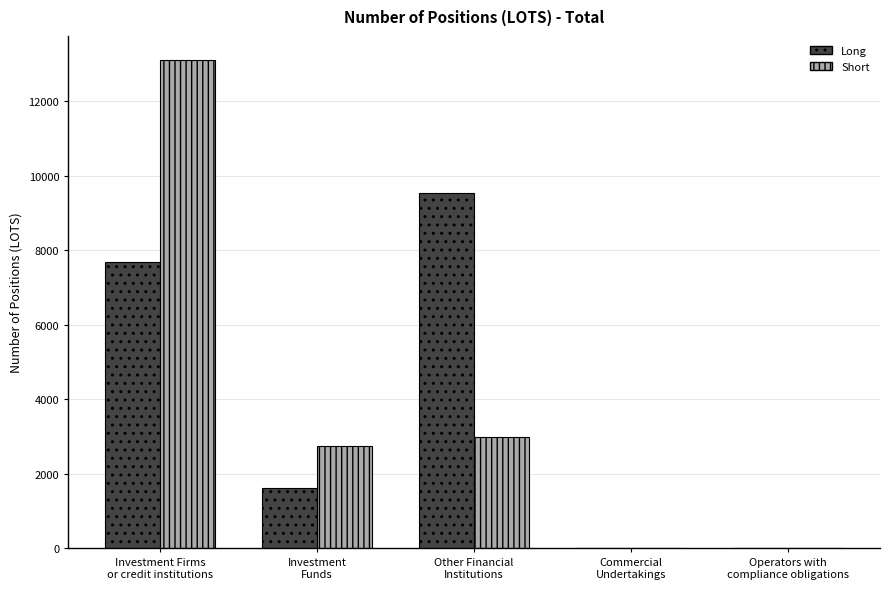

Which series changed the most between Other Financial
Institutions and Commercial
Undertakings?

Long